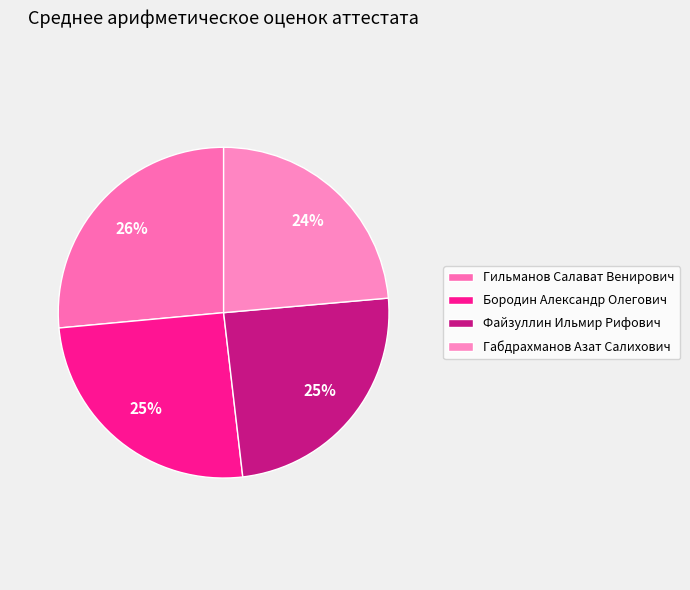

Which slice is the smallest?

Габдрахманов Азат Салихович